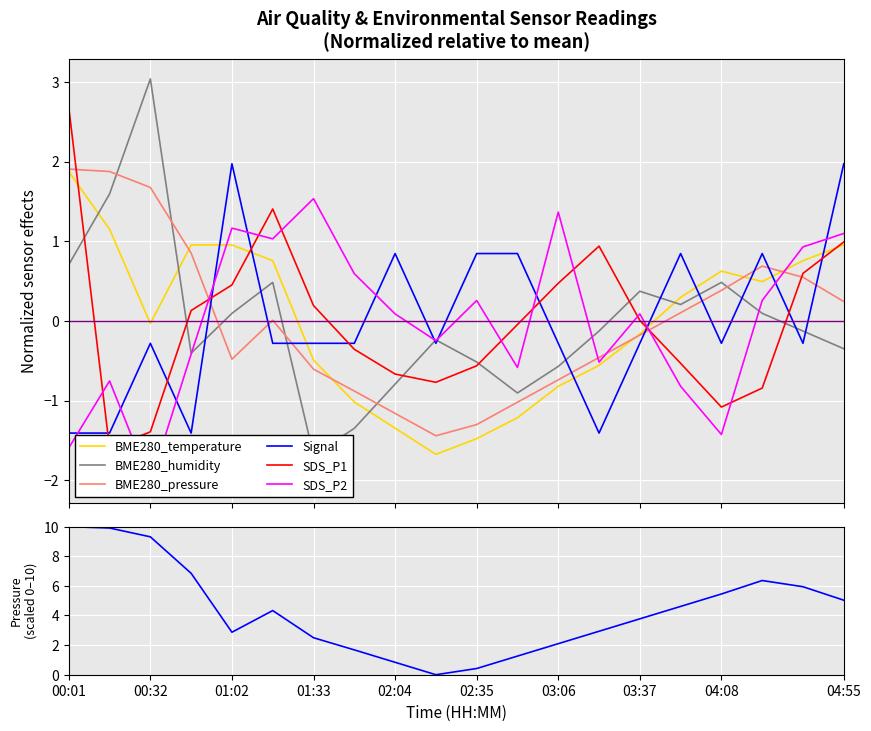

What is the sum of the BME280_humidity values at 03:06 and 02:04?

-1.4